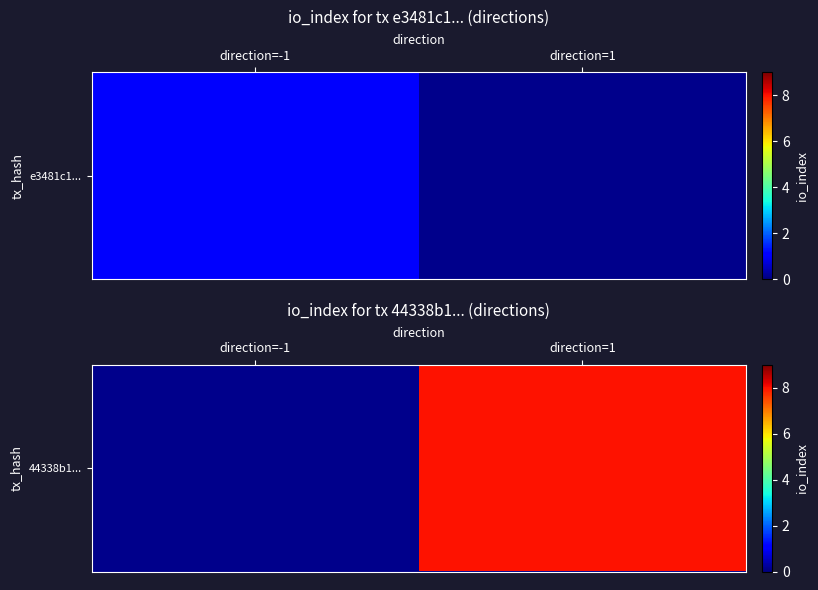

List the labels in order of value, largest first.

direction=-1, direction=1